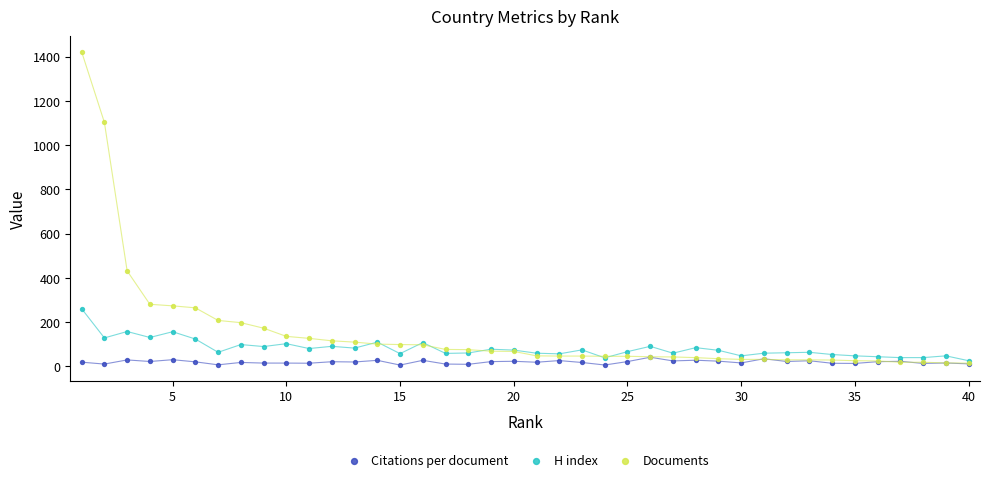

What are all the series names shown in the legend?

Citations per document, H index, Documents